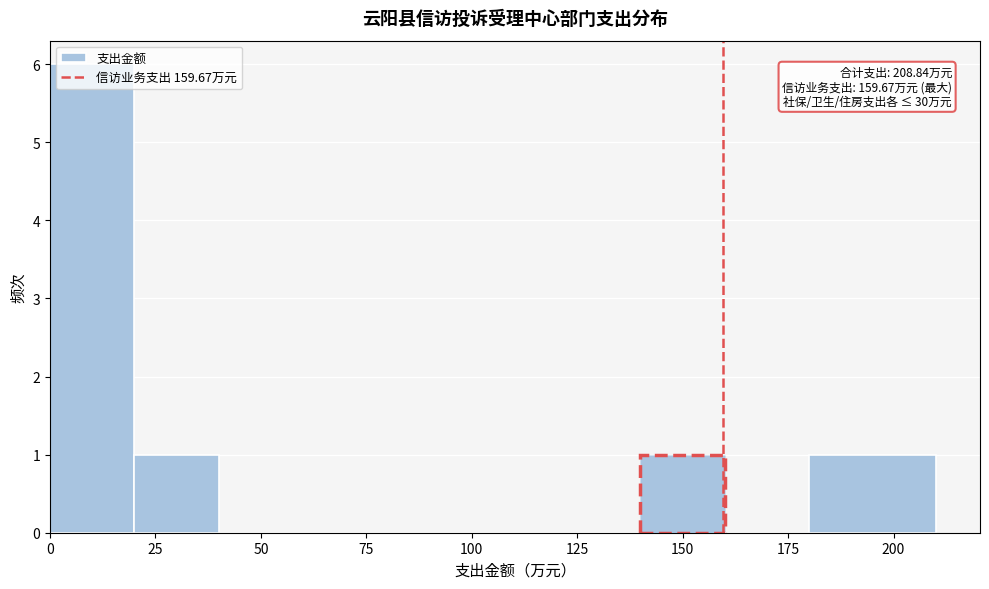

Which range on the x-axis has the tallest bar?

0 to 20